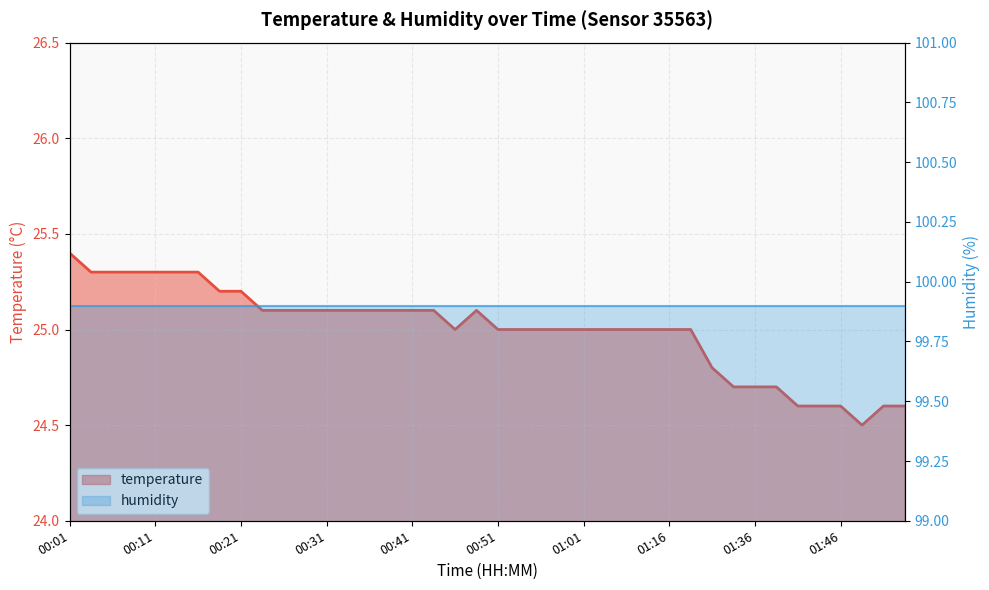

How many data points are above 25?

19